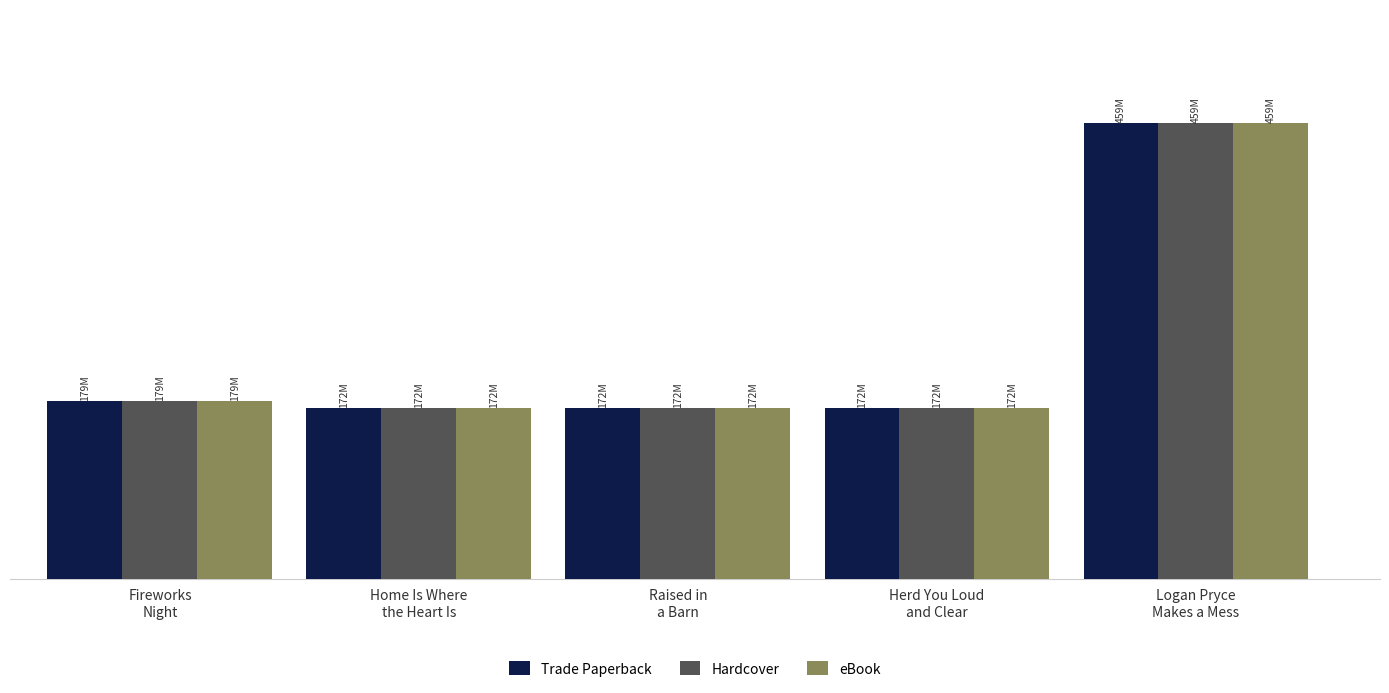

Does the chart contain stacked bars?

No